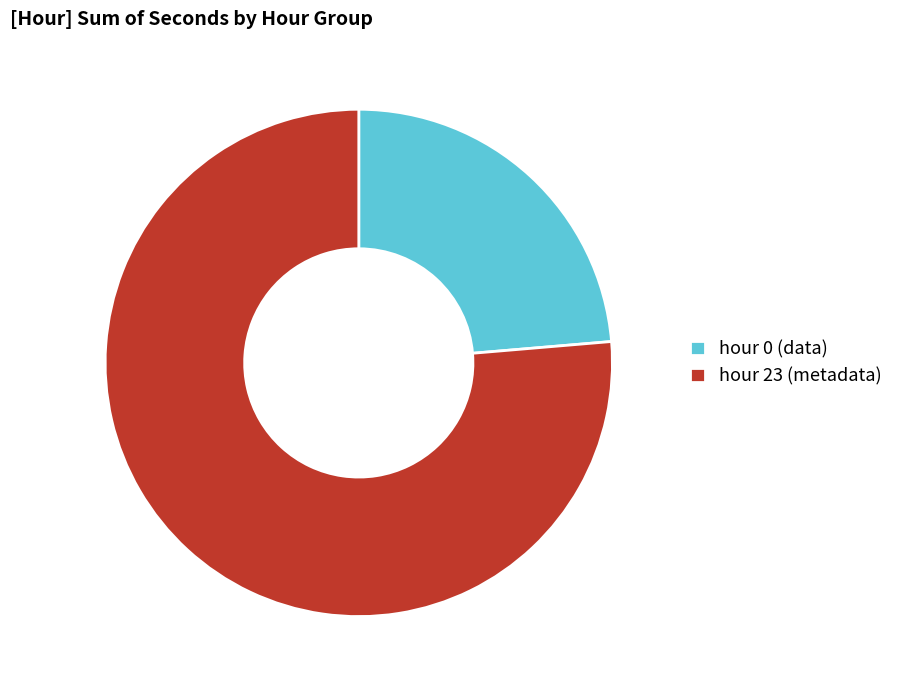

Combined, do hour 23 (metadata) and hour 0 (data) account for over 50%?

Yes